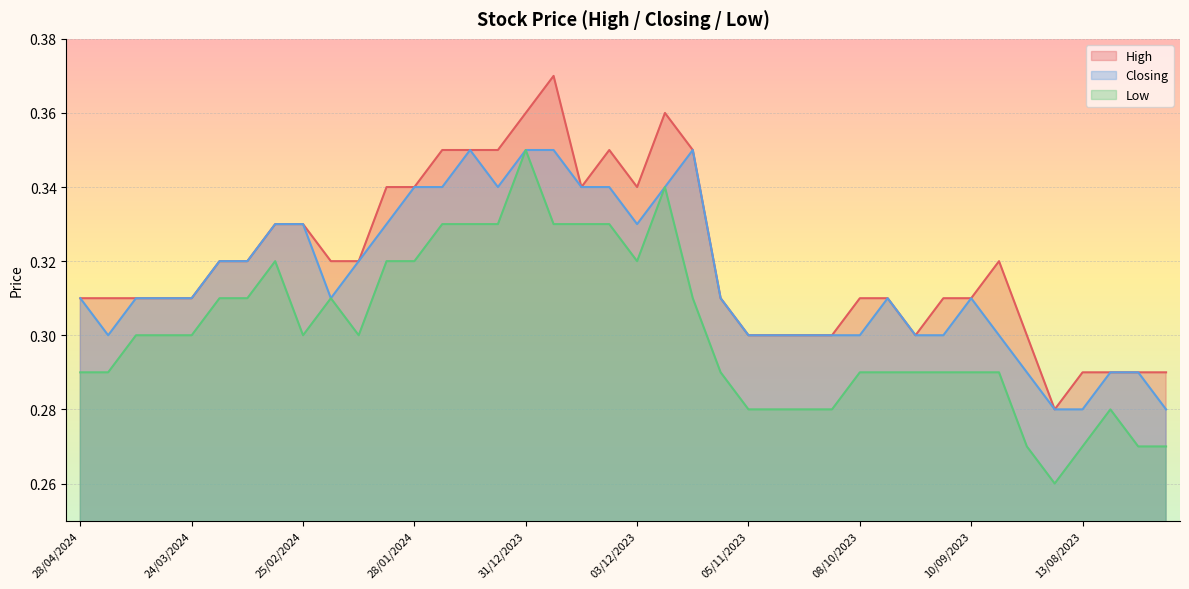

Rank the series by their average value, from lowest to highest.

Low, Closing, High